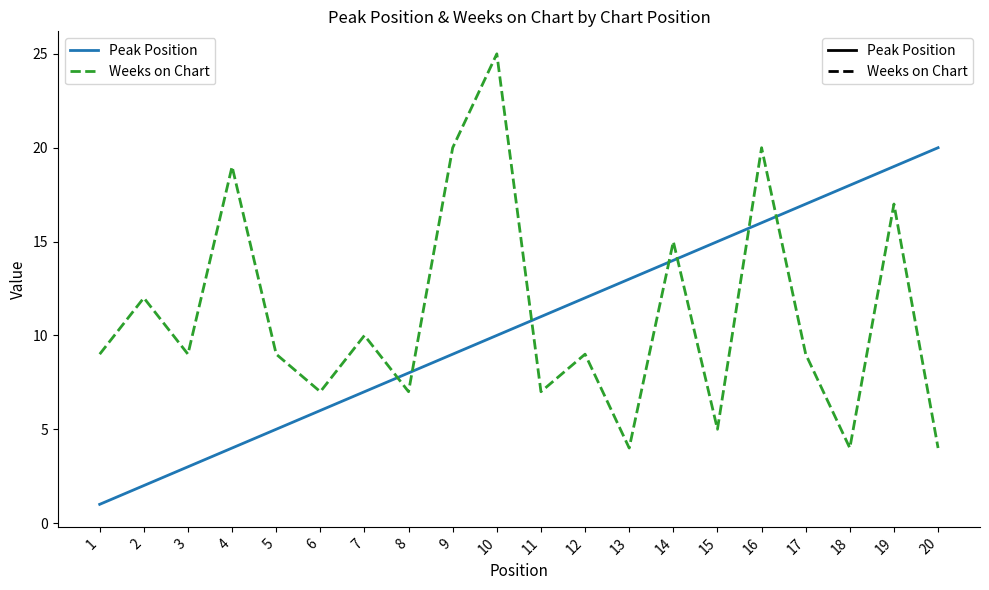

At which label is Peak Position closest to 10?

10